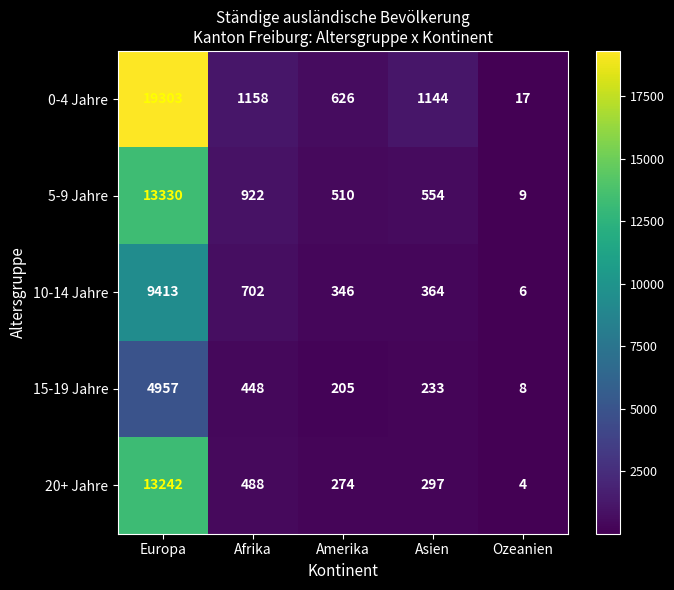

Which series has the widest spread of values?

0-4 Jahre